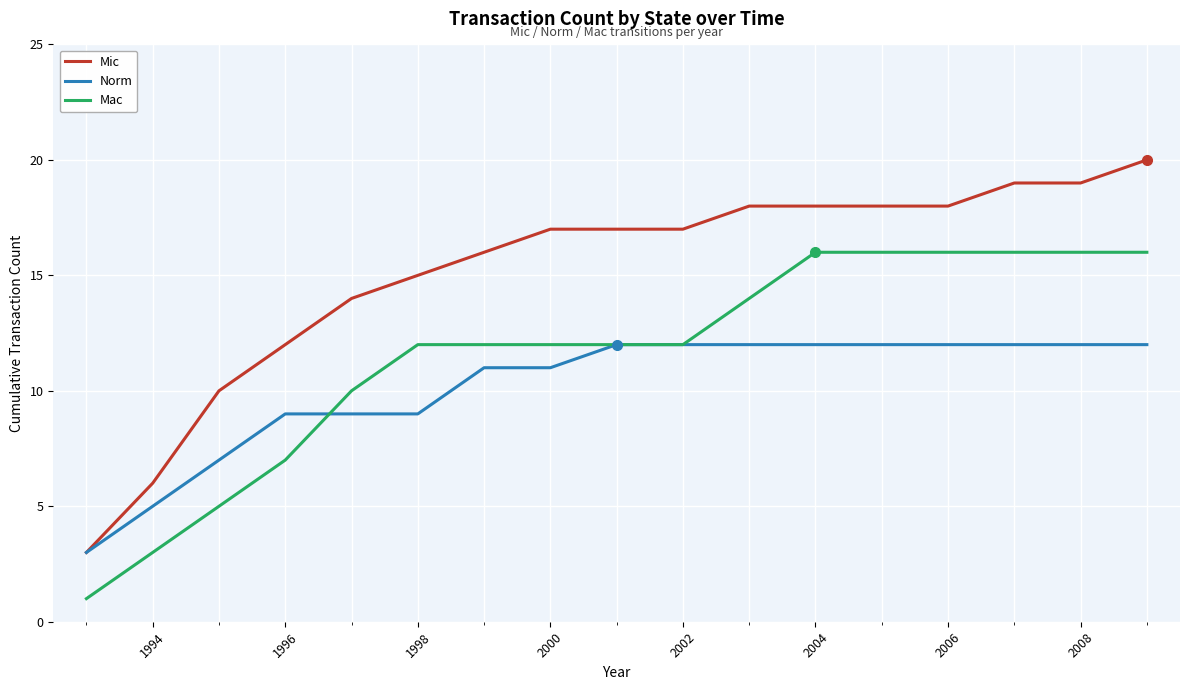

How many lines are shown in the chart?

3